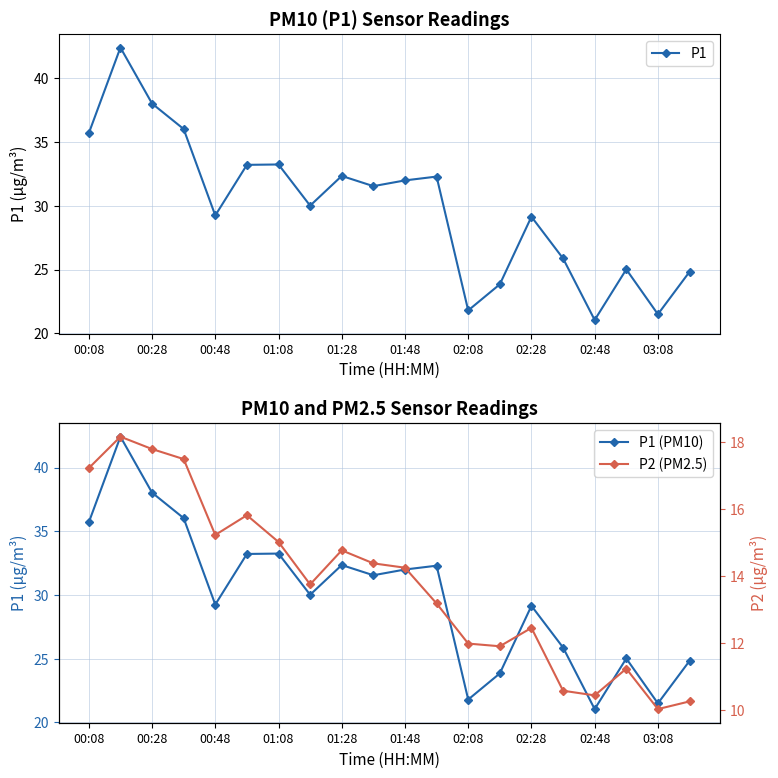

Rank the series by their maximum value, from lowest to highest.

P2 (PM2.5), P1, P1 (PM10)